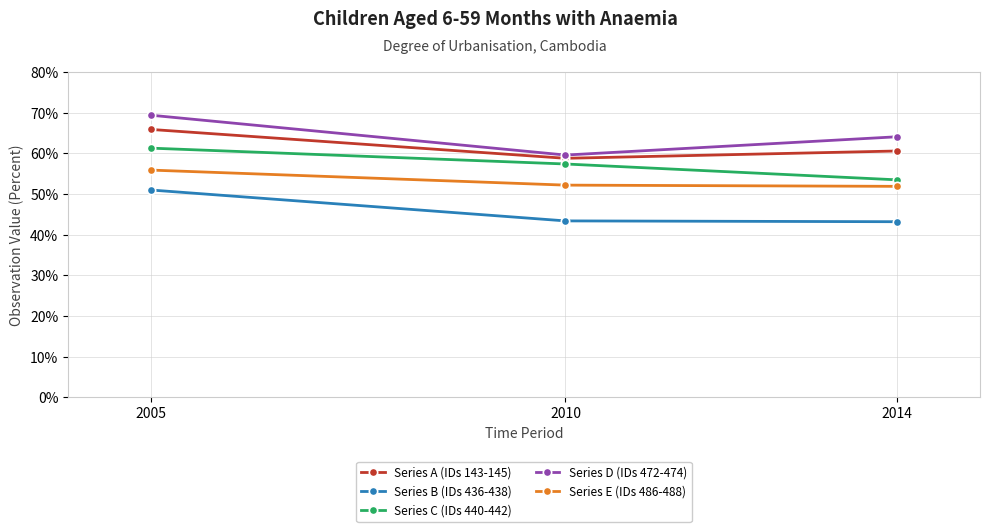

At 2010, list the series in order from smallest to largest.

Series B (IDs 436-438), Series E (IDs 486-488), Series C (IDs 440-442), Series A (IDs 143-145), Series D (IDs 472-474)